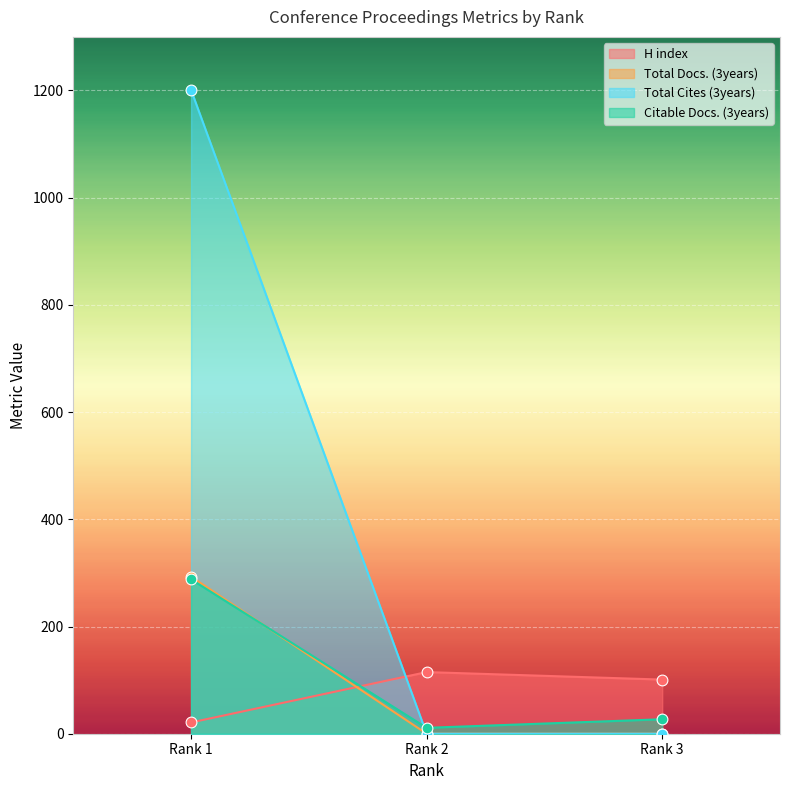

What are all the series names shown in the legend?

H index, Total Docs. (3years), Total Cites (3years), Citable Docs. (3years)